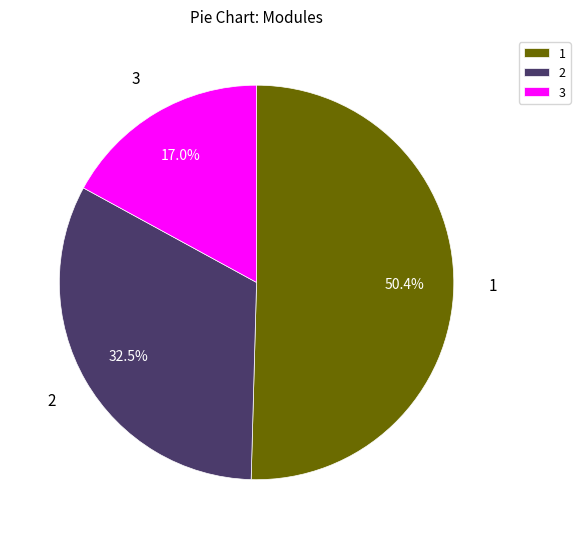

Combined, do 1 and 3 account for over 50%?

Yes